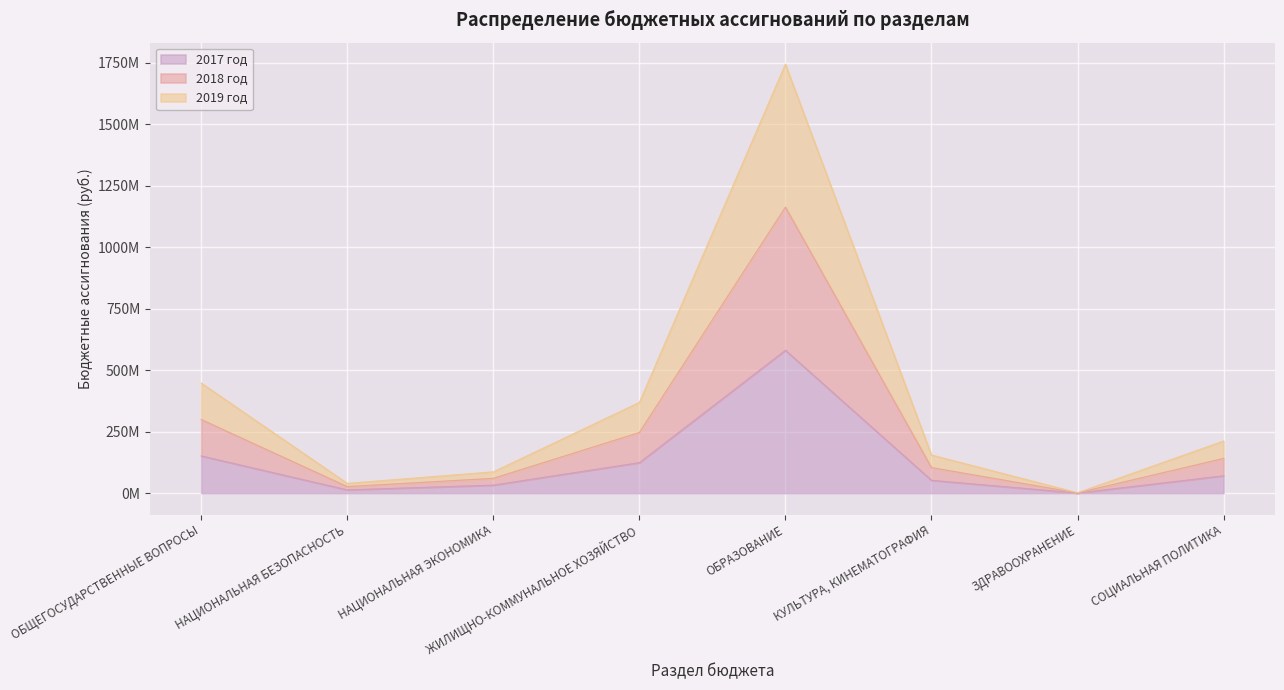

At which category does the chart reach its minimum across all series?

ЗДРАВООХРАНЕНИЕ